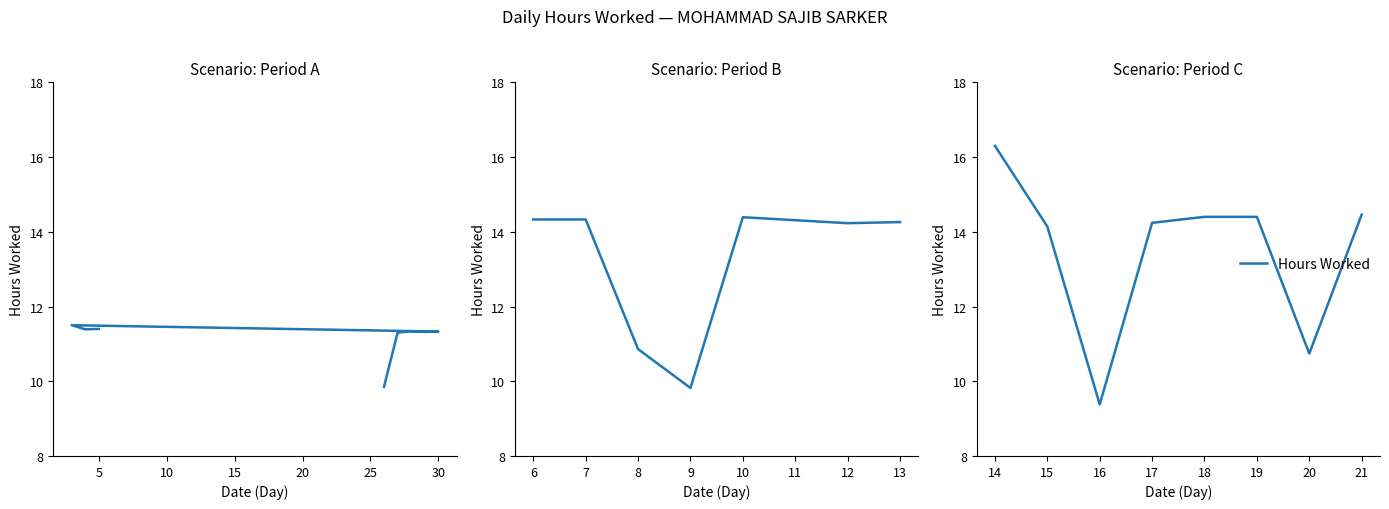

True or false: there are more than 0 points higher than both neighbors.

False